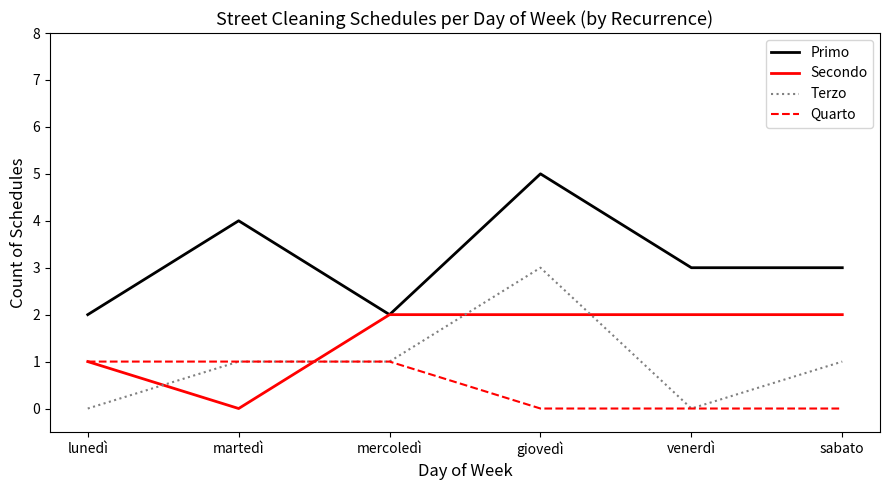

Count the number of categories in the chart.

6